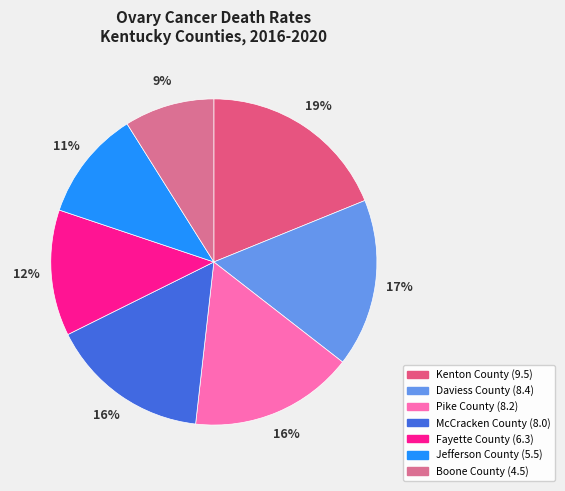

Rank the categories by value from highest to lowest.

Kenton County, Daviess County, Pike County, McCracken County, Fayette County, Jefferson County, Boone County